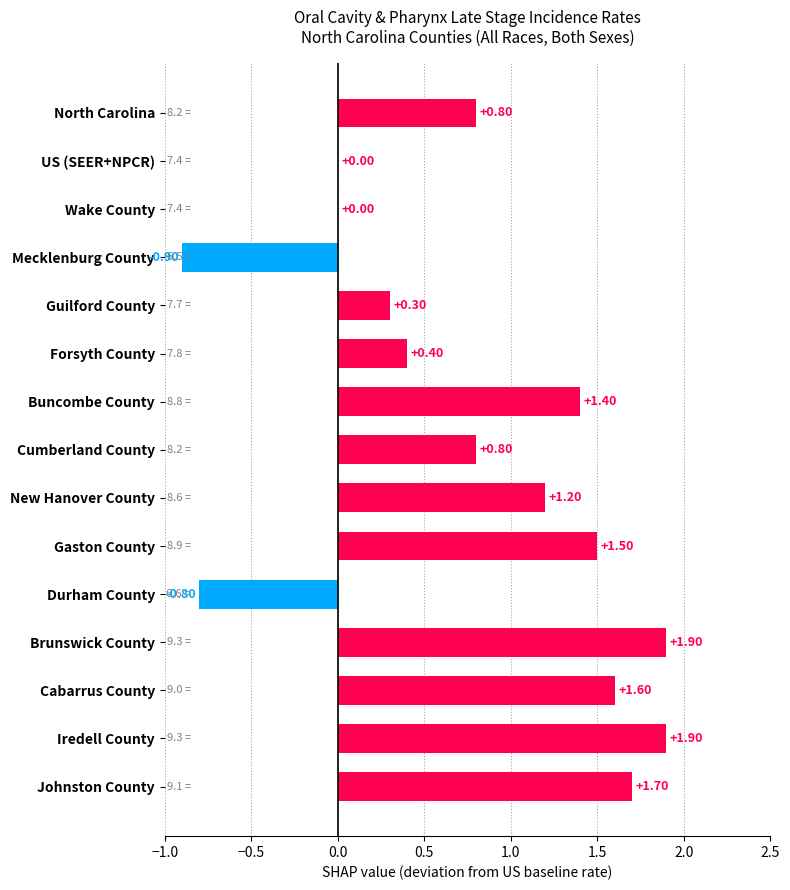

What is the sum of all values?

11.8